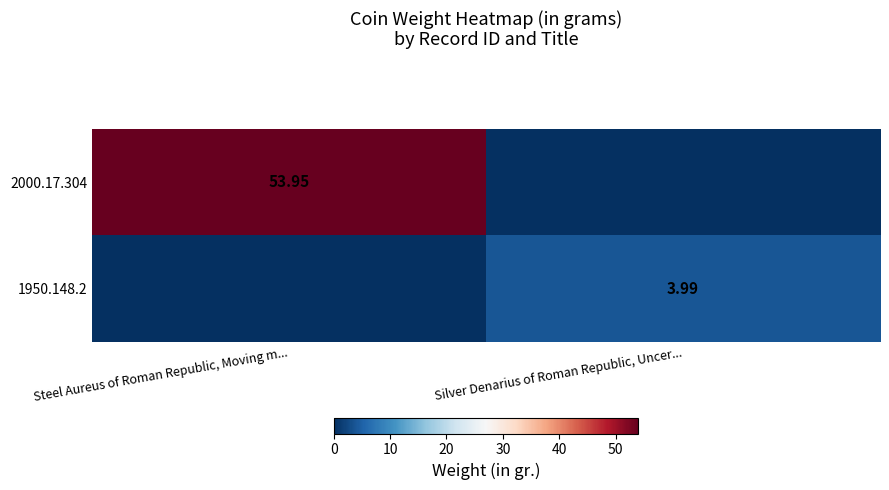

True or false: 2000.17.304 has a value of 18.8 at Silver Denarius of Roman Republic, Uncer....

False